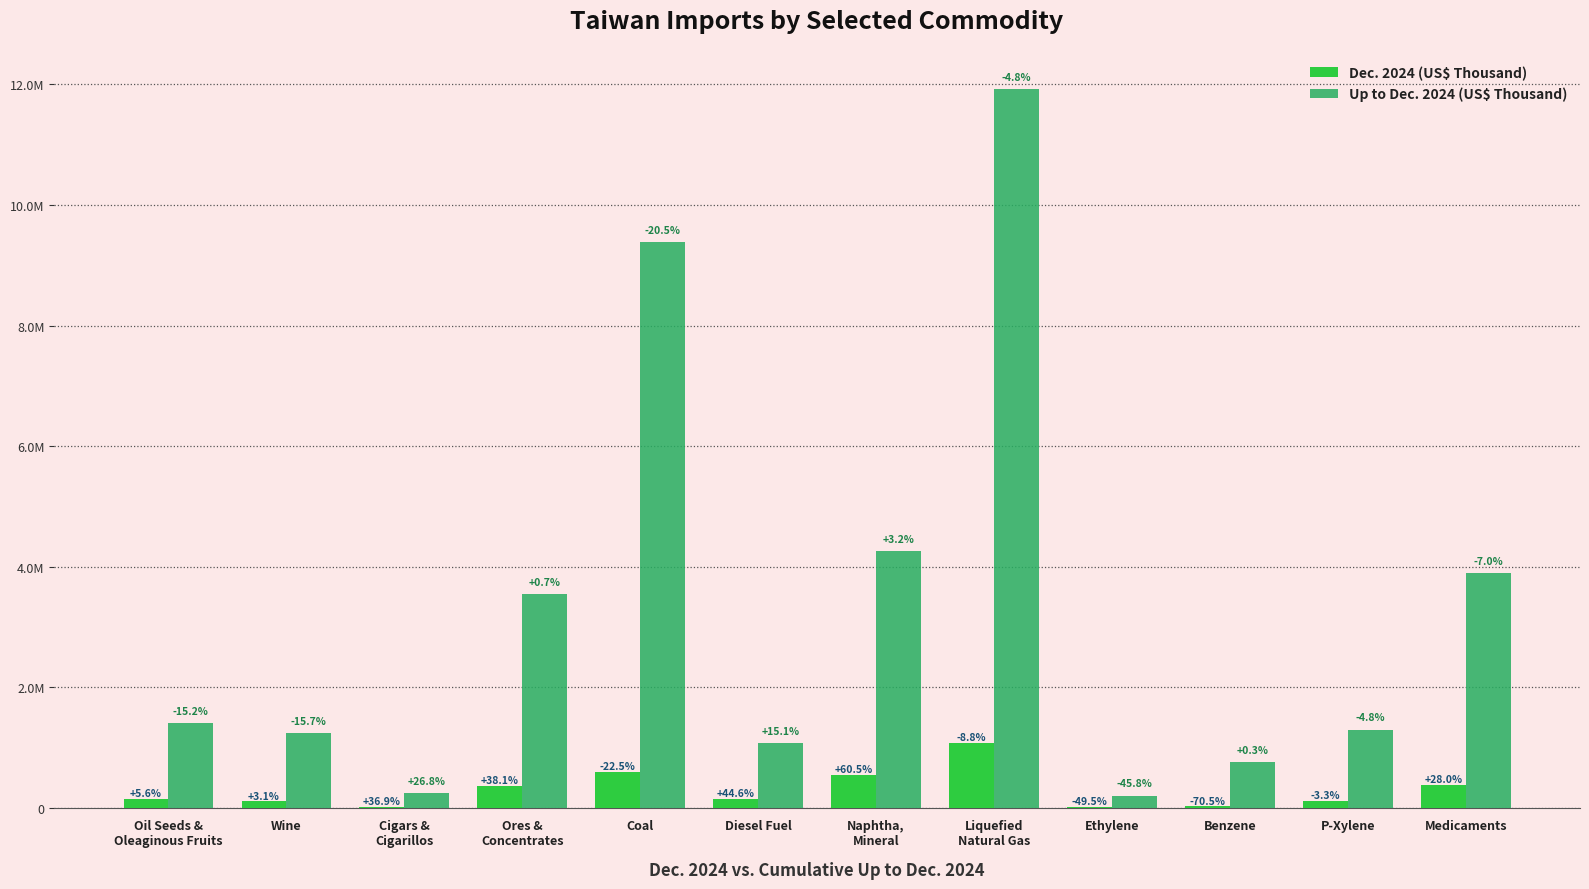

What is the maximum value shown in the chart?

11923899